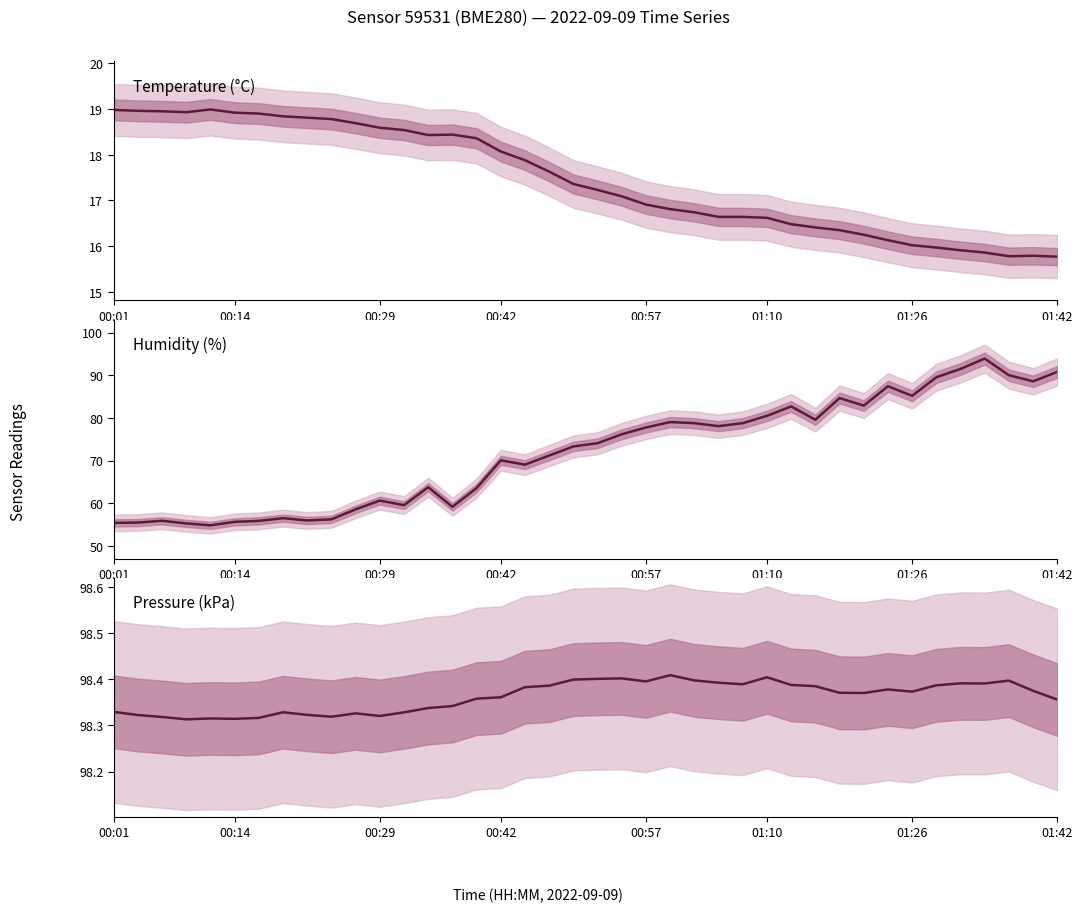

In Pressure (kPa), how many points are higher than both neighbors (excluding endpoints)?

9